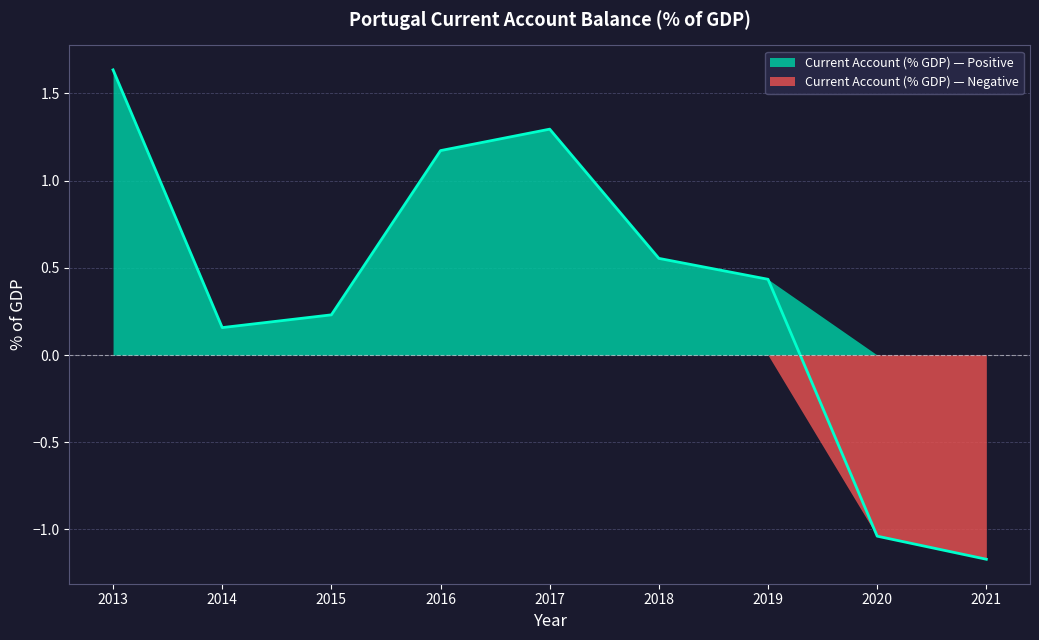

Reading right to left, extract all data points from this chart.

2021=-1.2	2020=-1.0	2019=0.4	2018=0.6	2017=1.3	2016=1.2	2015=0.2	2014=0.2	2013=1.6